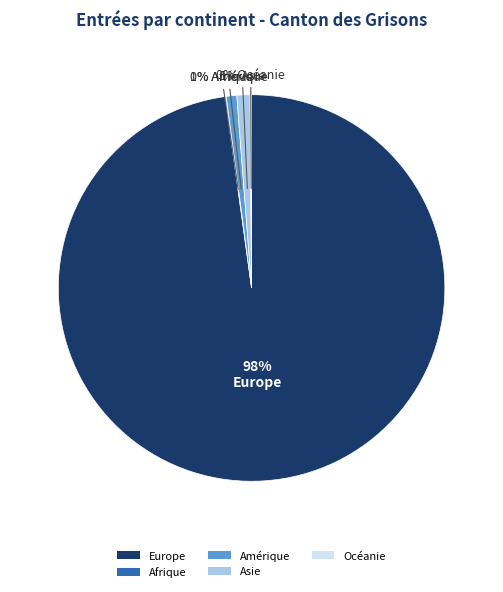

To the nearest percent, what is the average slice percentage?

20%